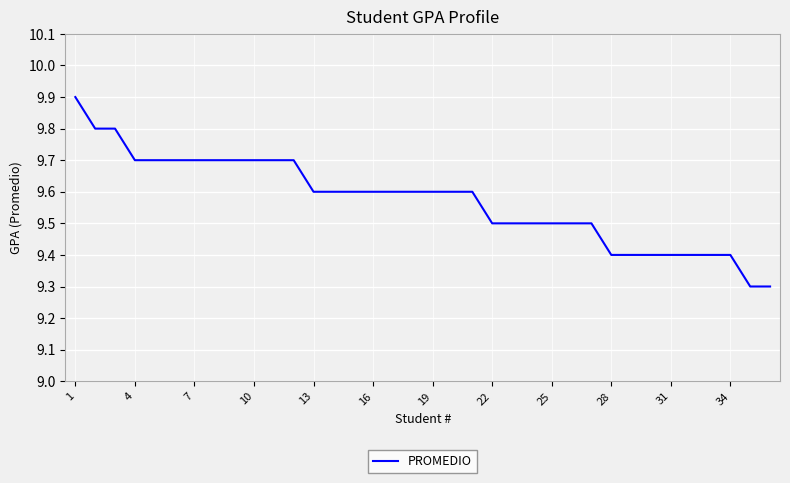

What is the difference between the maximum and minimum values?

0.6